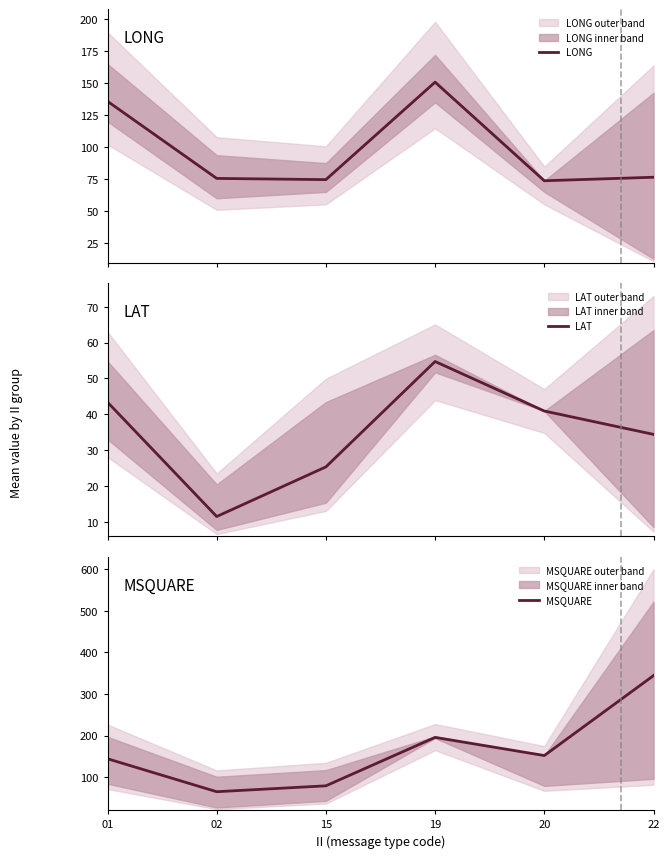

Rank the series by their average value, from highest to lowest.

MSQUARE, LONG, LAT